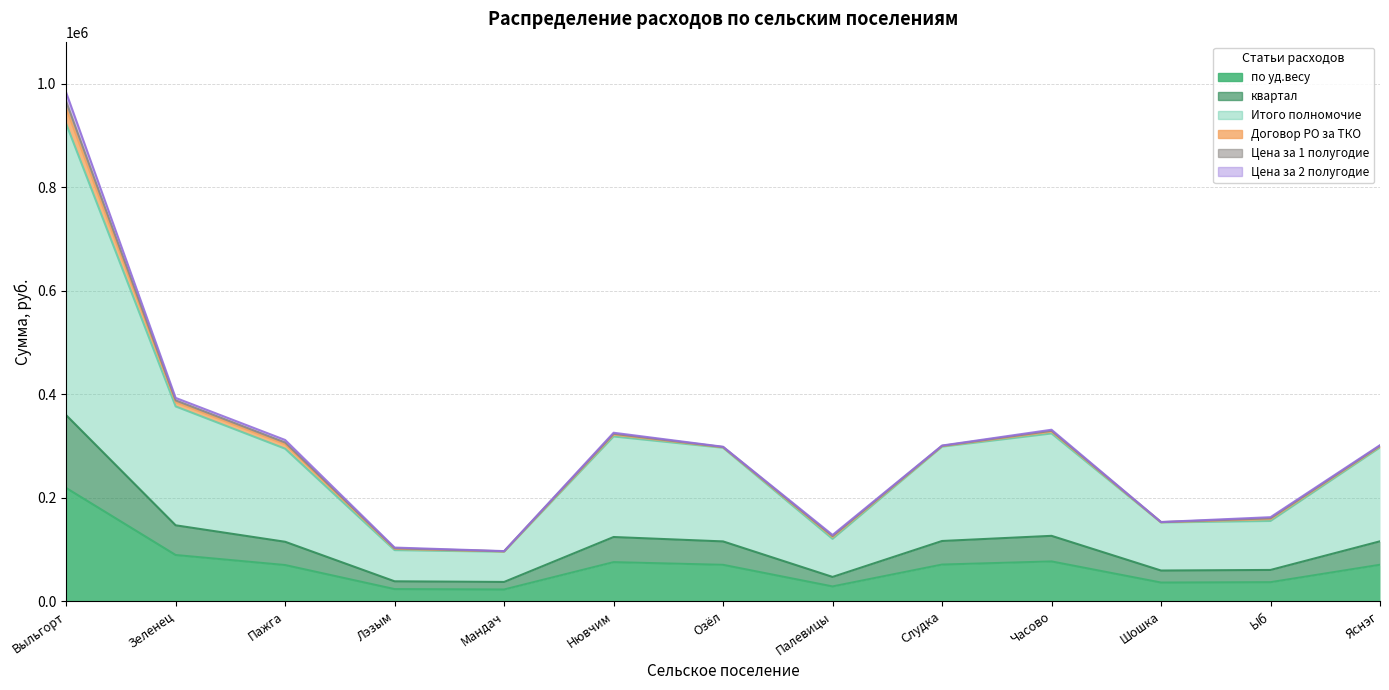

Does the chart display data point markers on the line(s)?

No